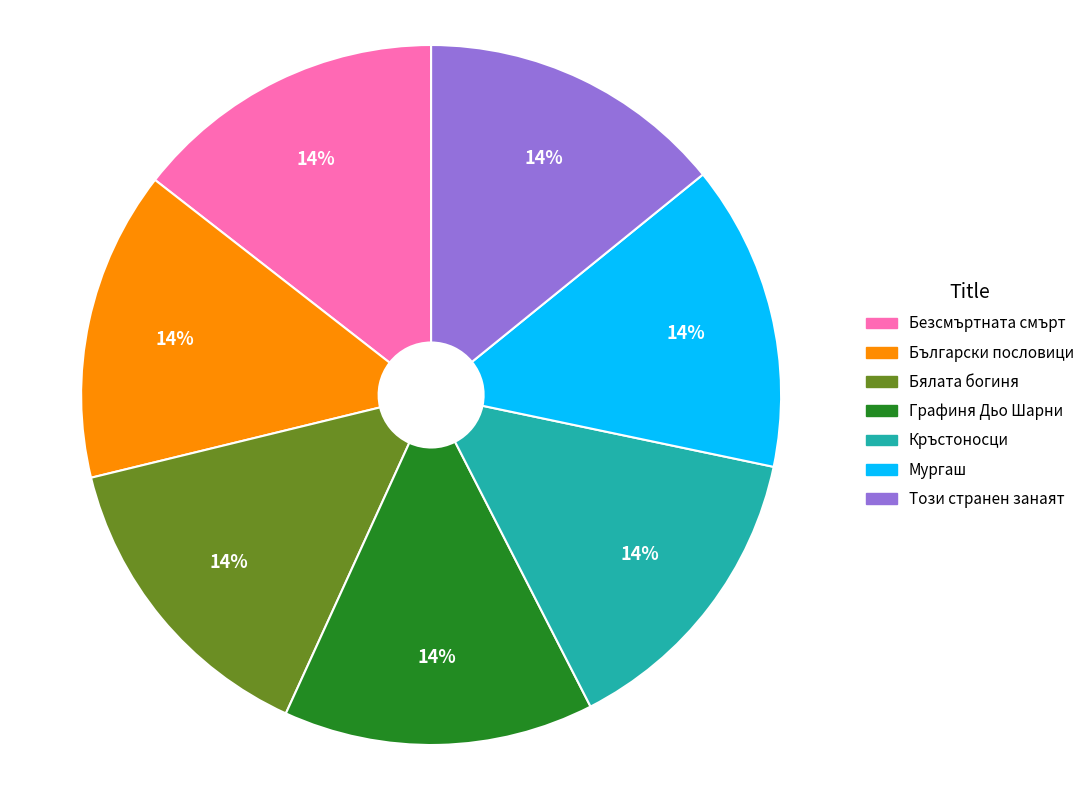

To the nearest percent, what portion does Кръстоносци represent?

14%